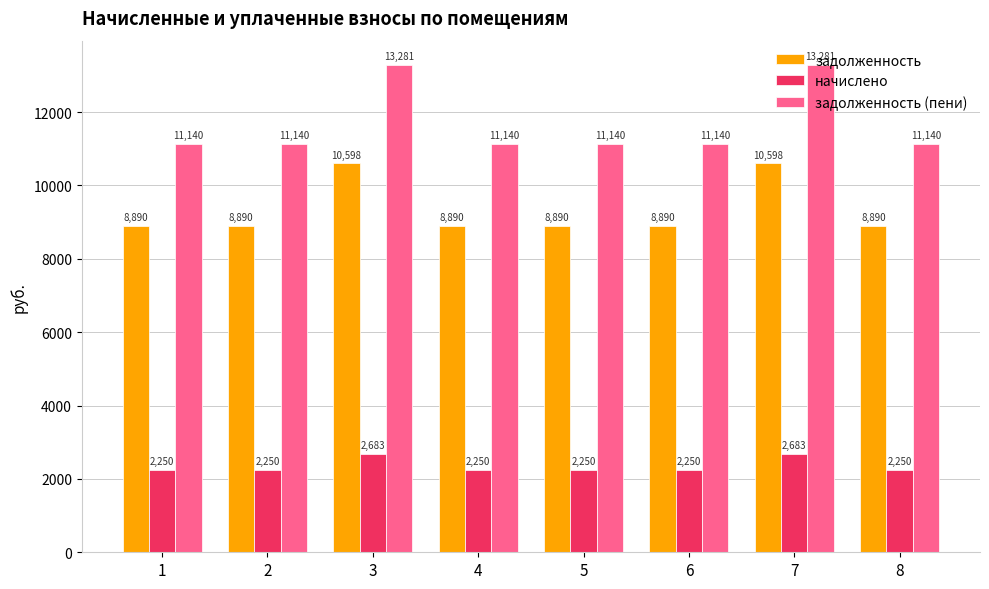

What is the minimum value shown in the chart?

2250.2